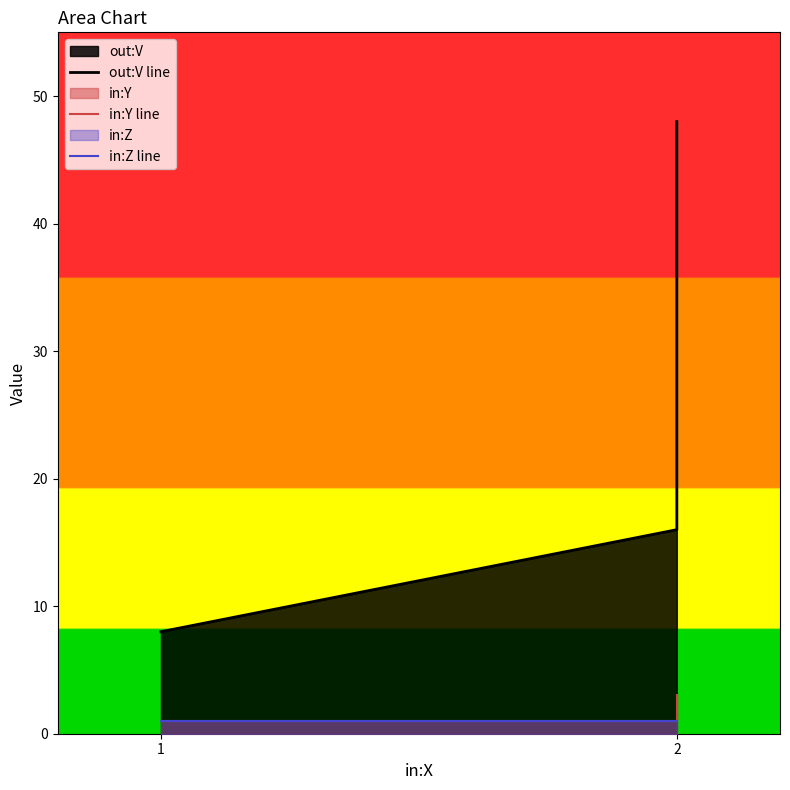

How many data points in out:V line are less than 16?

1